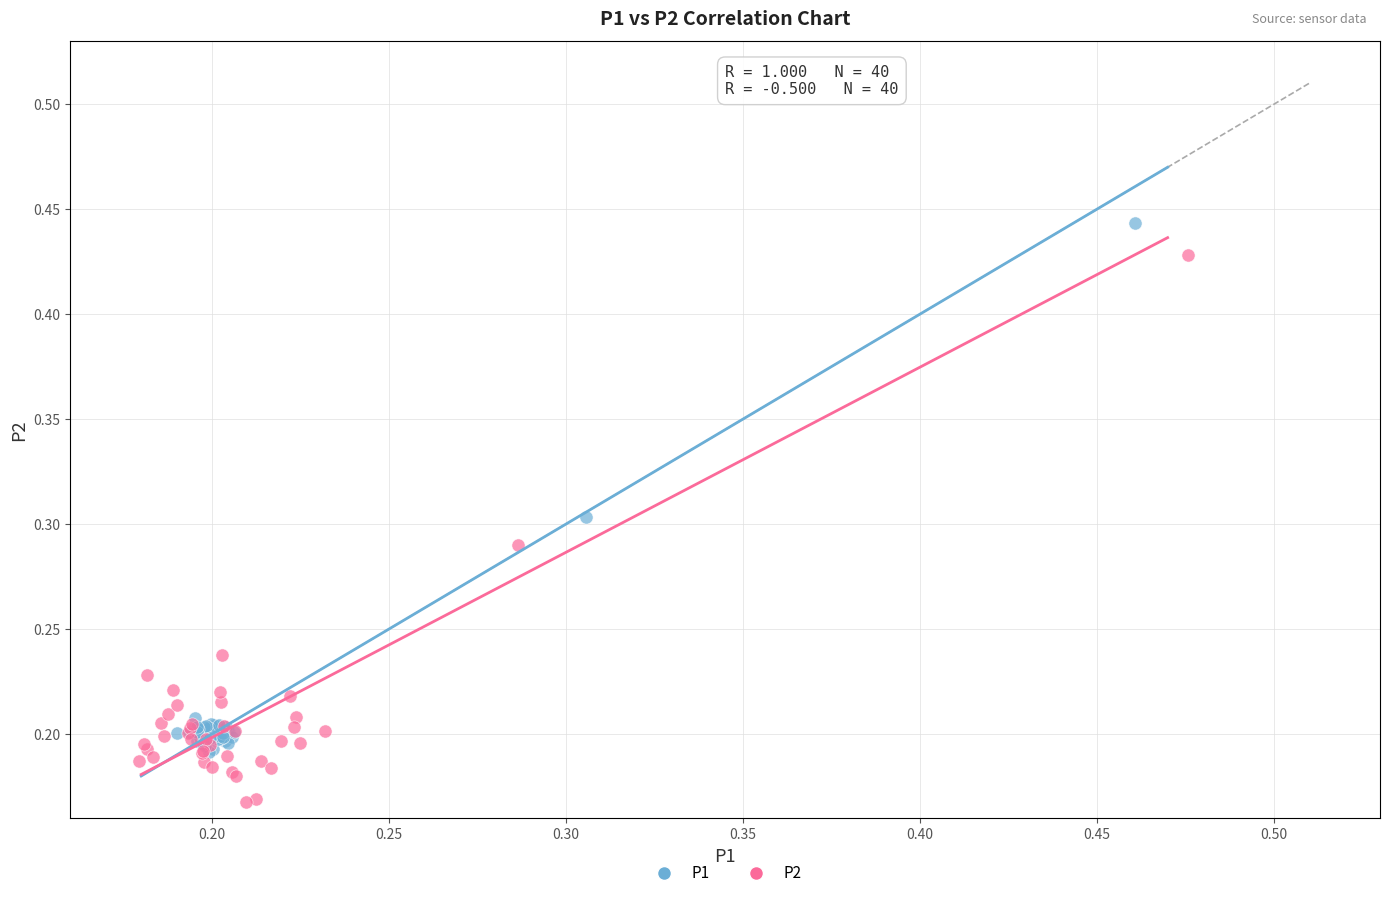

Which series reaches the minimum Y coordinate?

P2